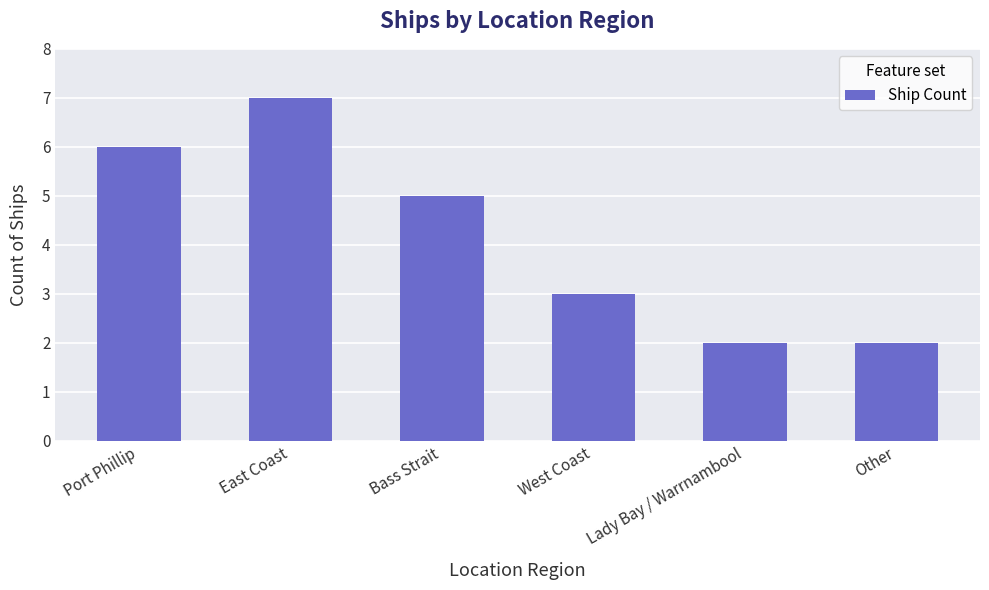

What is the average value?

4